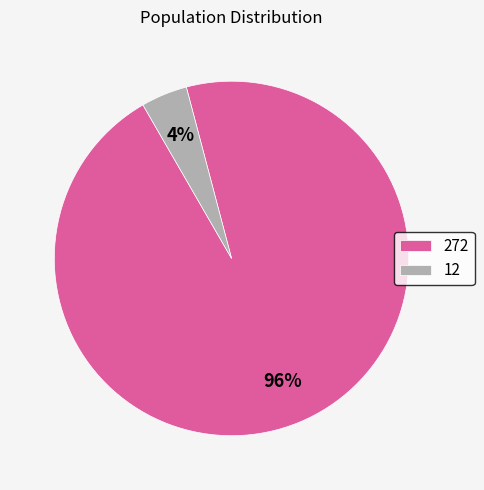

Do 272 and 12 together represent more than half of the pie?

Yes